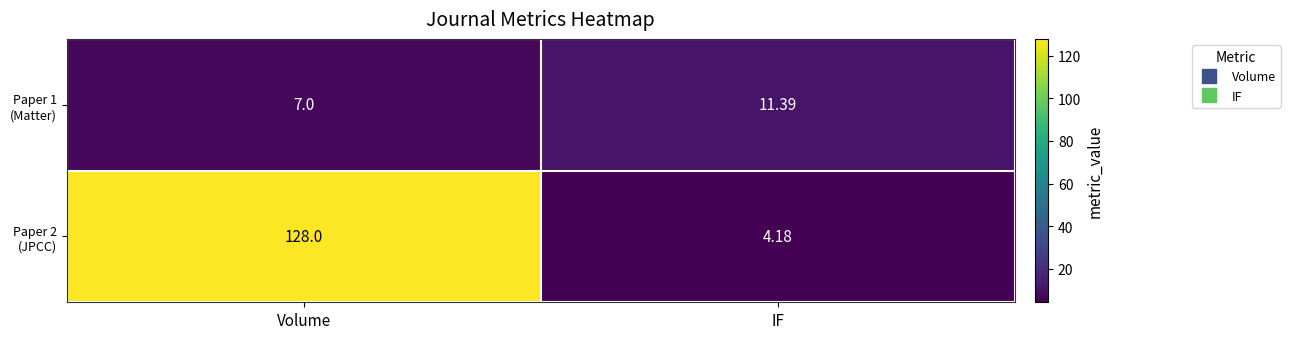

Which category has the lowest value across all series?

IF